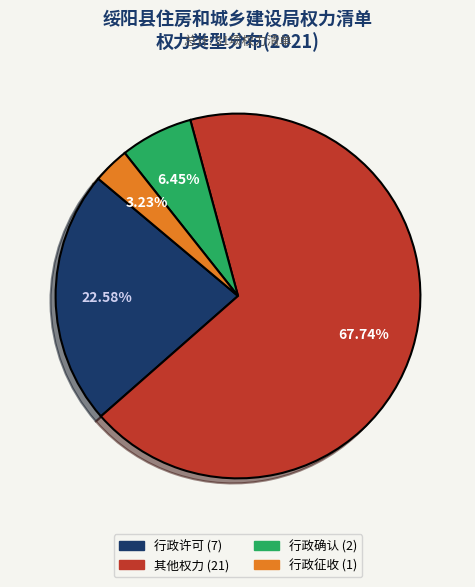

True or false: 行政许可 accounts for 12% of the total.

False